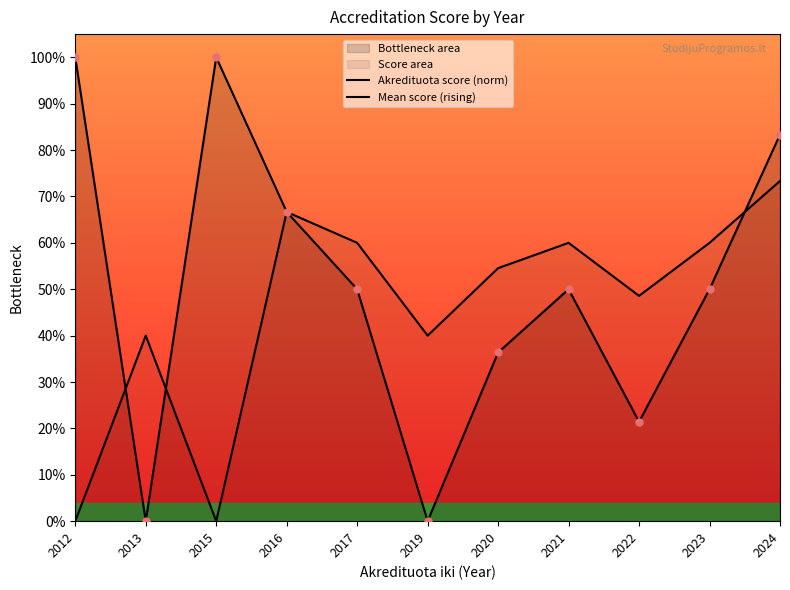

What is the total value across all series at 2015?

1.0